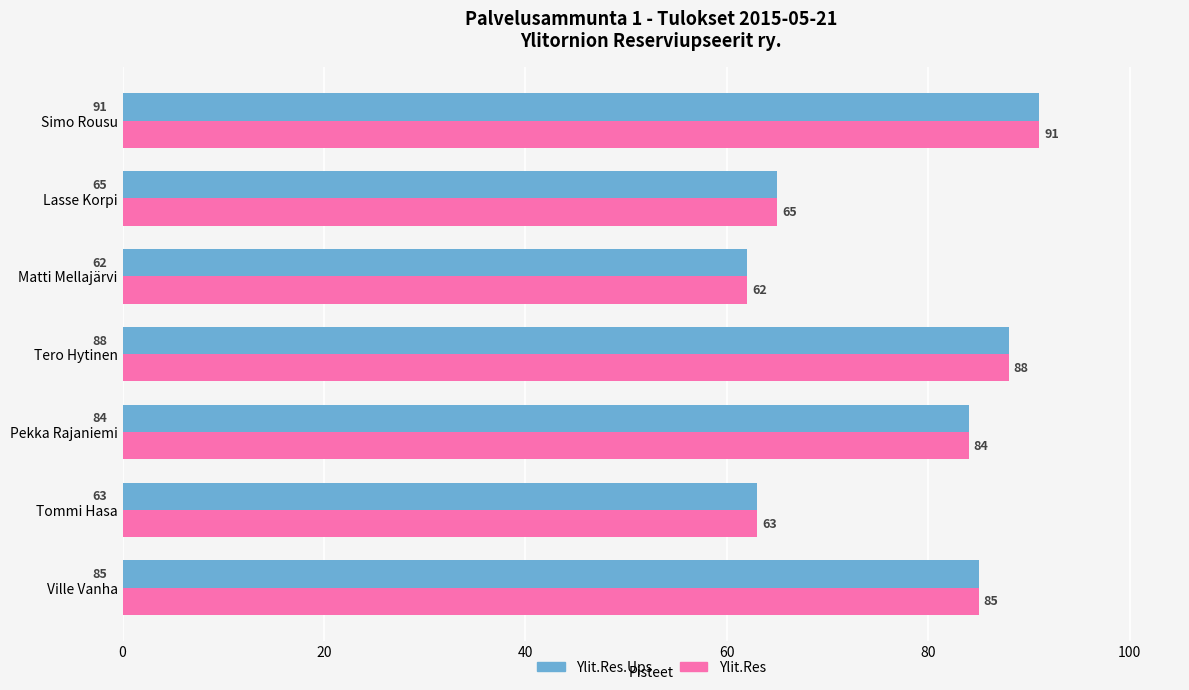

The Ylit.Res series shows 63 at Tommi Hasa. True or false?

True